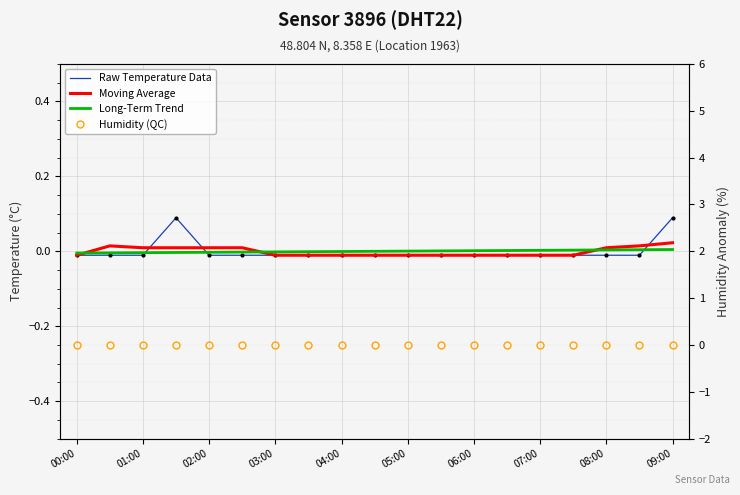

At how many categories does at least one series exceed 0?

15